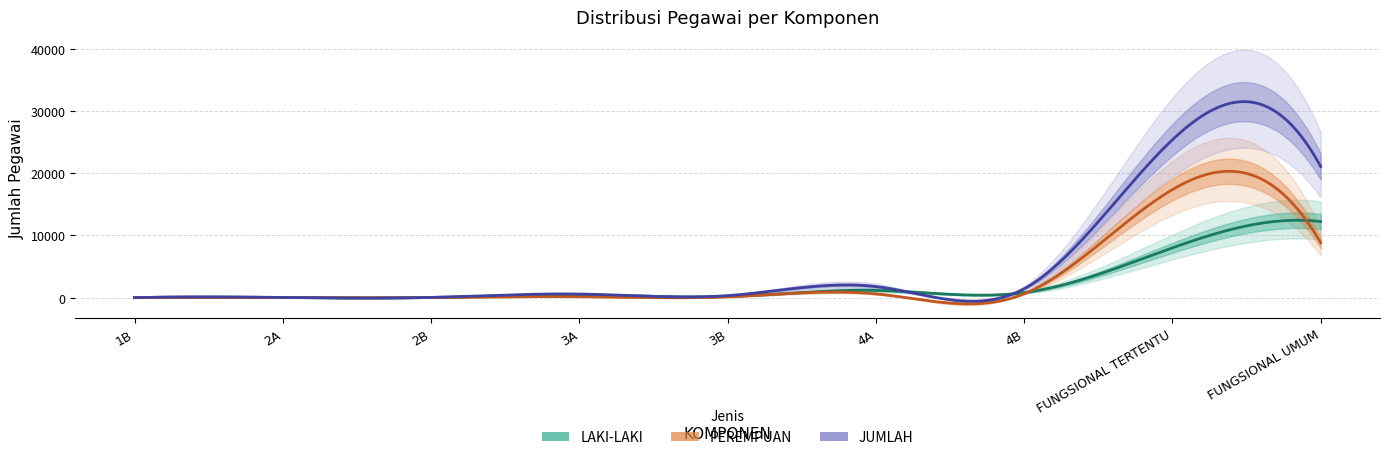

What position from the left is 4B?

7